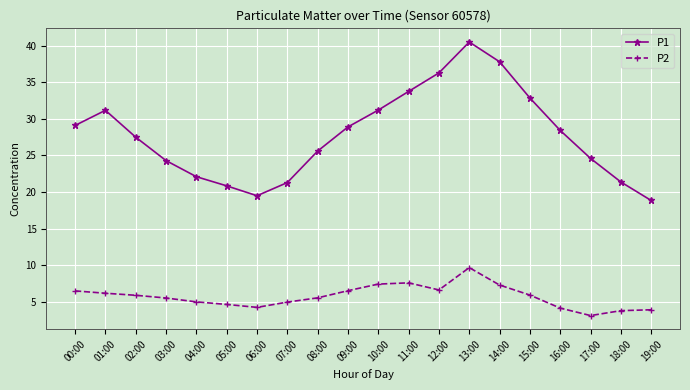

Does the chart have visible grid lines?

Yes